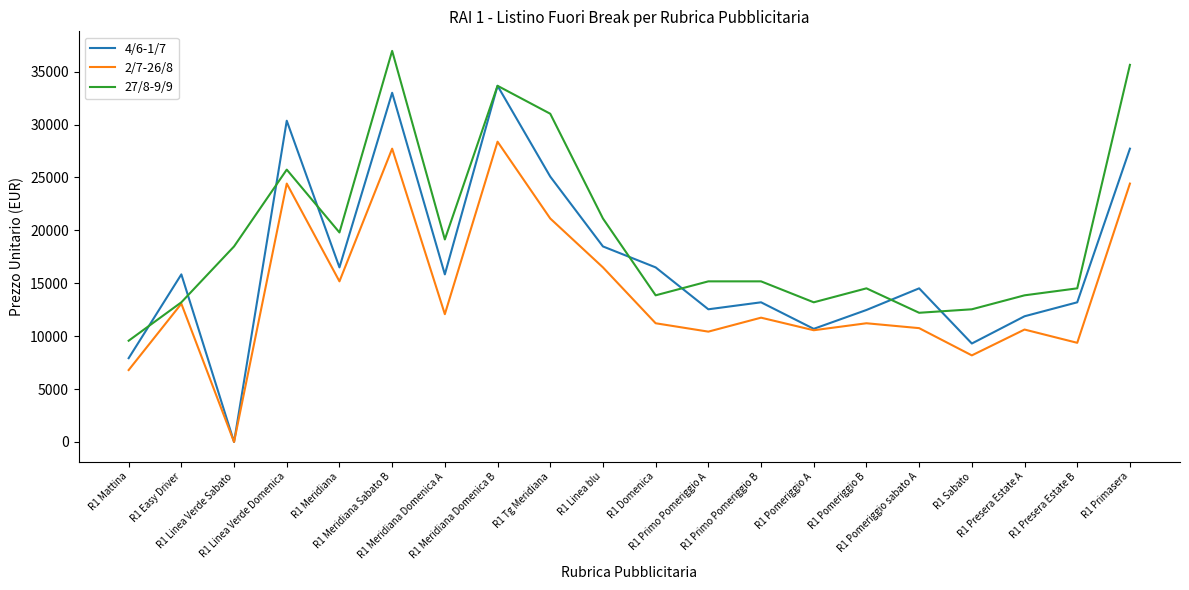

What is the difference between the maximum and minimum values in the 2/7-26/8 series?

28380